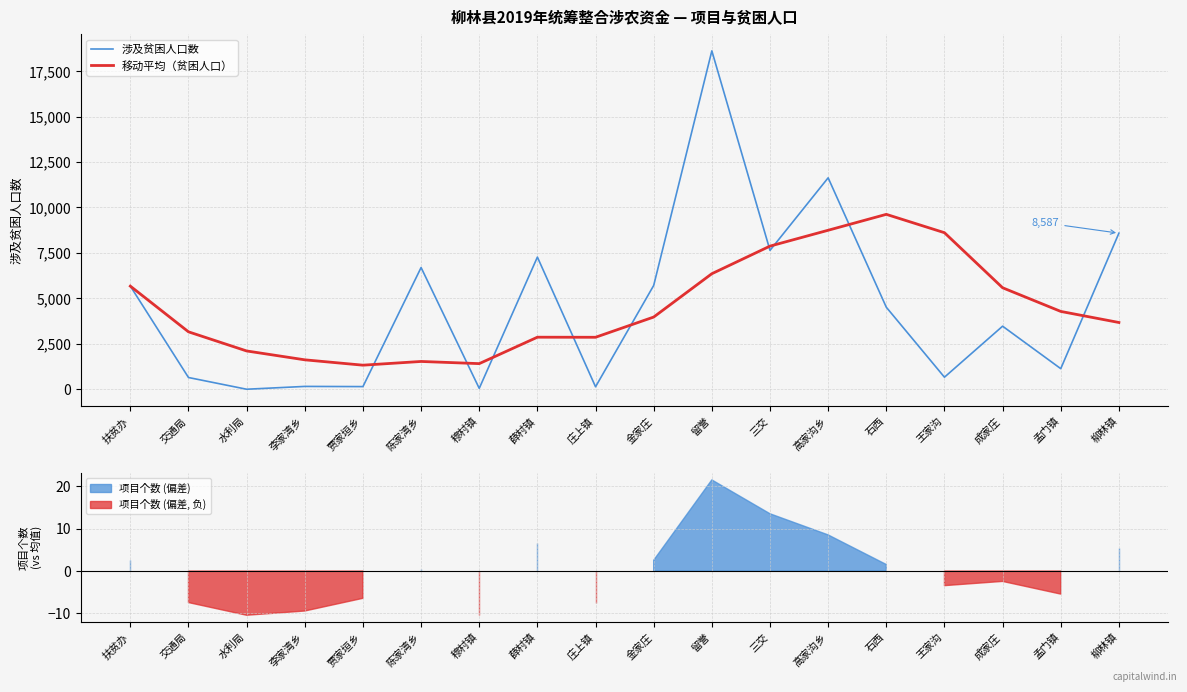

What is the label of the 3rd point from the left?

水利局